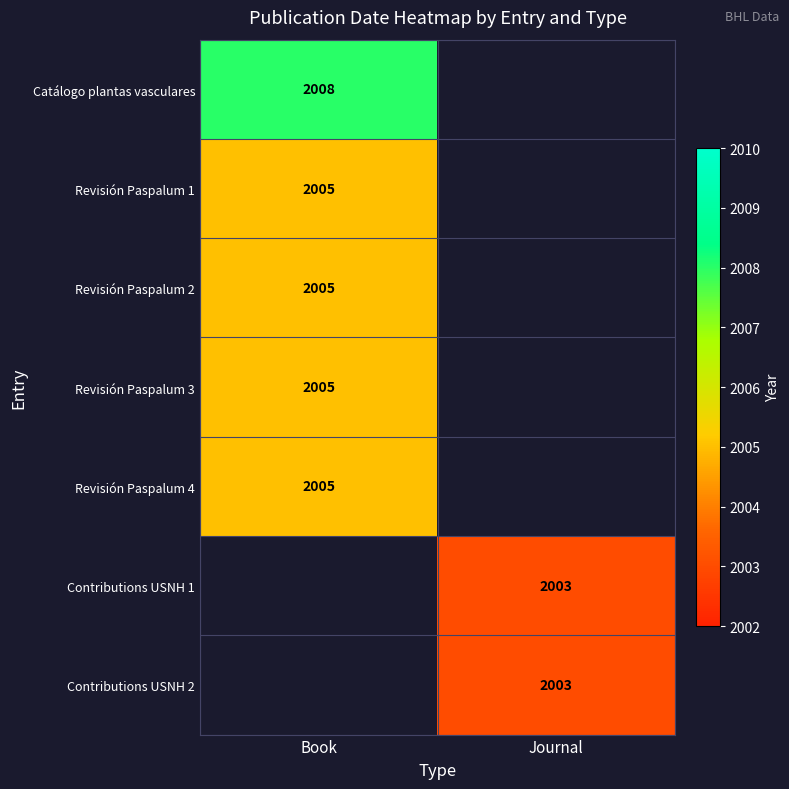

The Catálogo plantas vasculares series shows 3538 at Book. True or false?

False